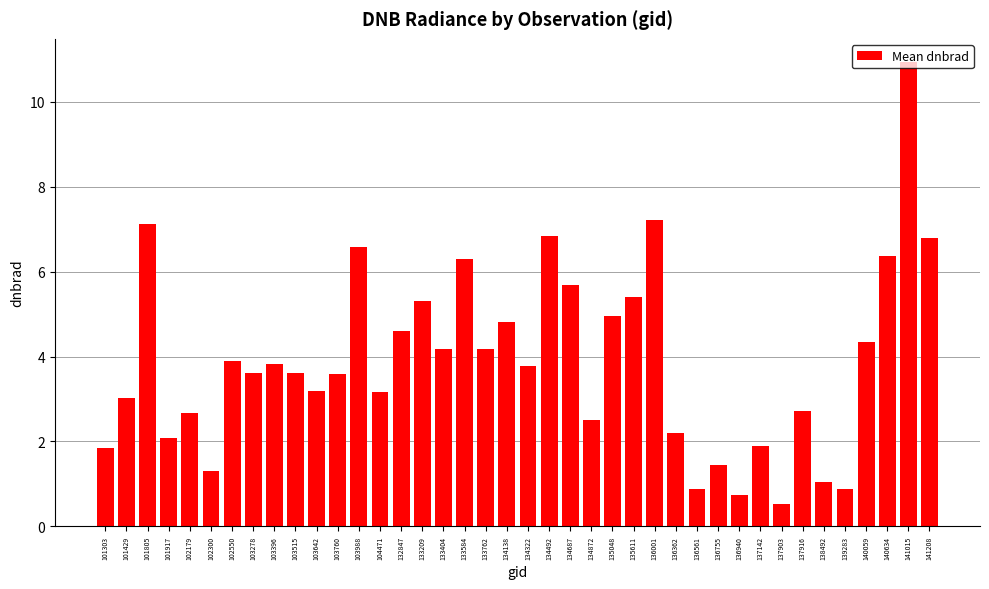

How many bars are there in total?

40